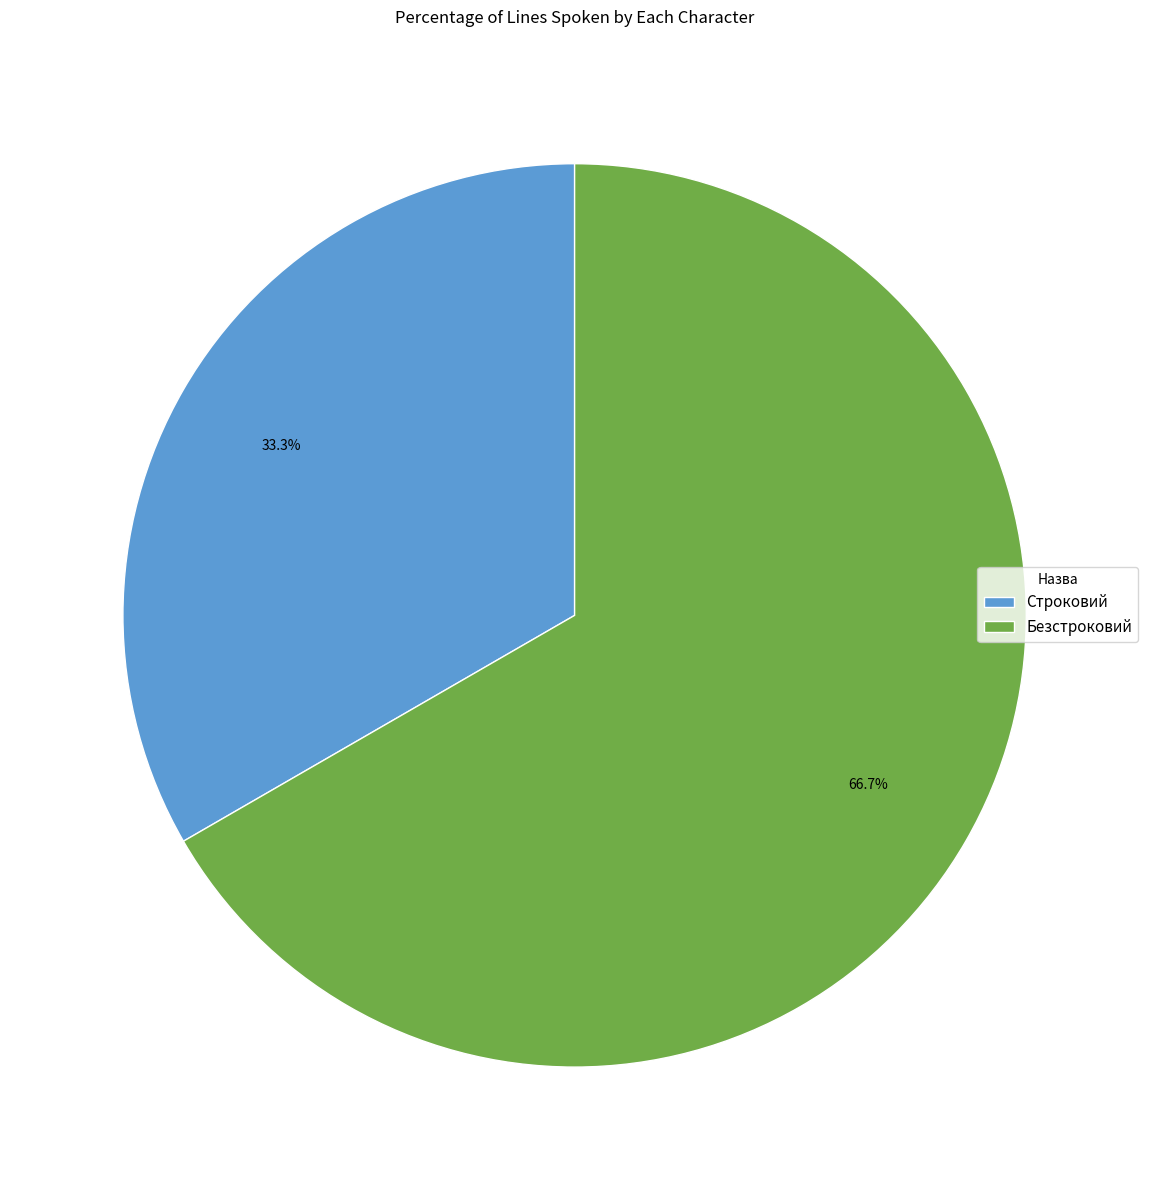

To the nearest percent, what portion does Строковий represent?

33%